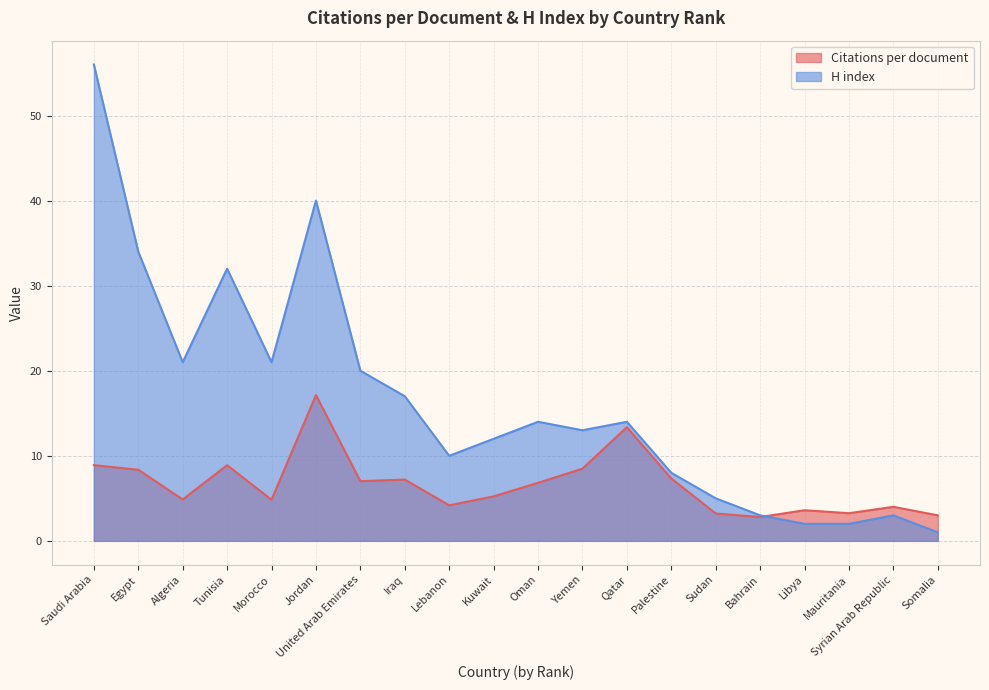

What is the total value across all series at Sudan?

8.2